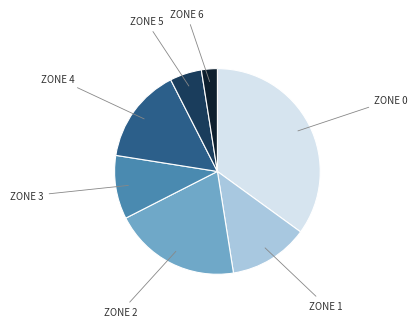

Does any single category account for the majority?

No